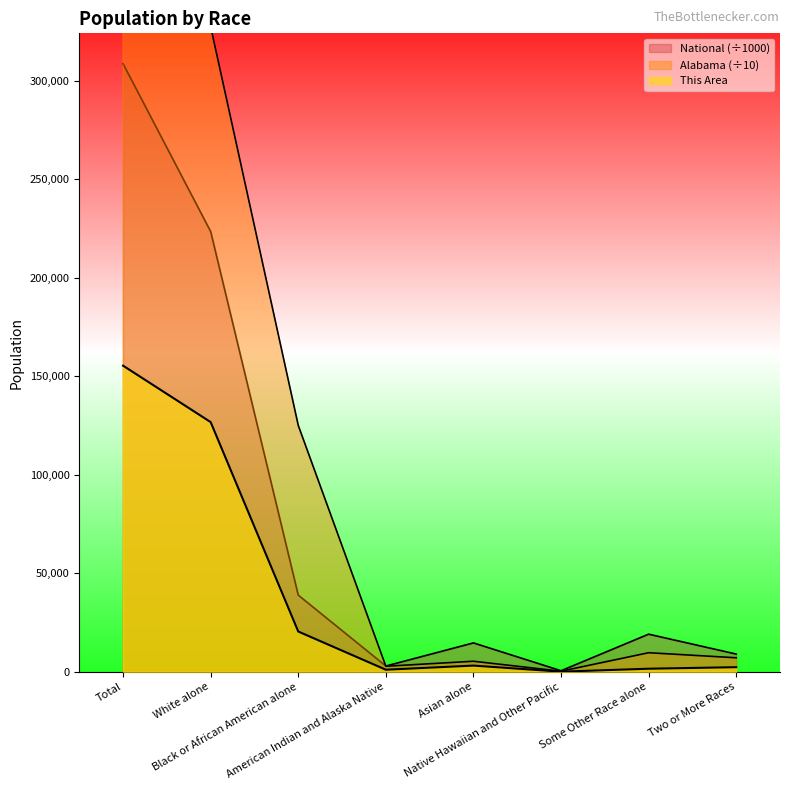

At which category is the sum across all series the highest?

Total